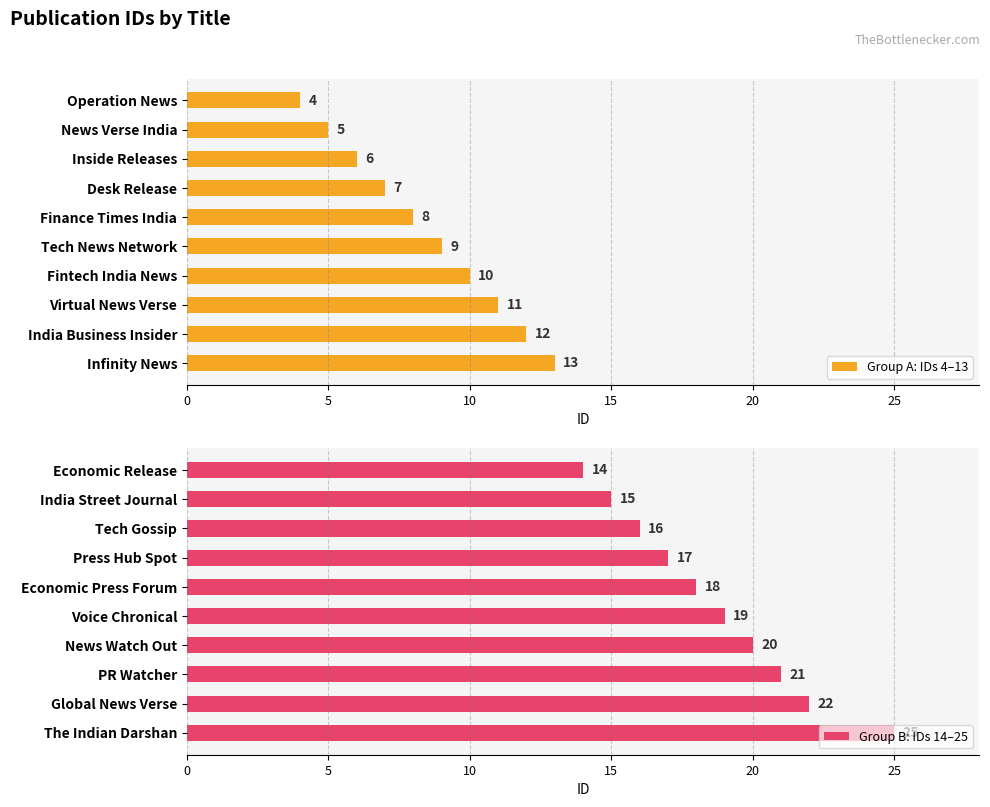

The value of Group B: IDs 14–25 at News Watch Out is 35. True or false?

False